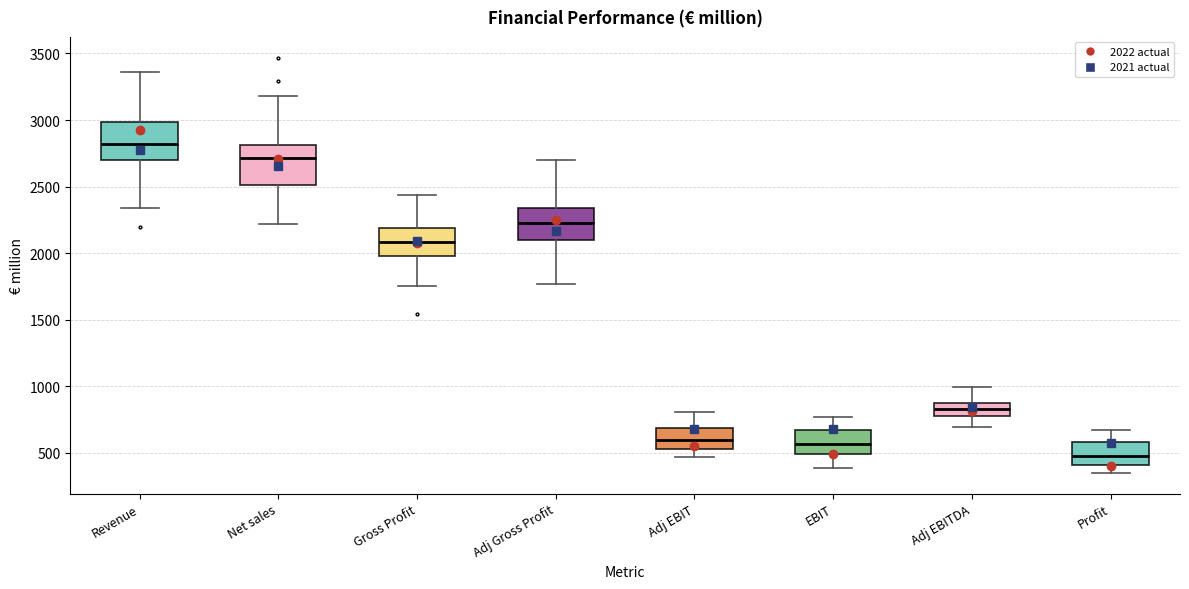

Reading left to right, read every box against the y-axis: the position of its median line, the range the box covers, and the ends of its whiskers. The values are not printed on the chart, so give them approximately, as read against the axis.

Revenue: median 2800, box 2700 to 3000, whiskers 2350 to 3350
Net sales: median 2700, box 2500 to 2800, whiskers 2200 to 3200
Gross Profit: median 2100, box 2000 to 2200, whiskers 1750 to 2450
Adj Gross Profit: median 2250, box 2100 to 2350, whiskers 1750 to 2700
Adj EBIT: median 600, box 550 to 700, whiskers 450 to 800
EBIT: median 550, box 500 to 650, whiskers 400 to 750
Adj EBITDA: median 850 (inside the box), box 800 to 850, whiskers 700 to 1000
Profit: median 500, box 400 to 600, whiskers 350 to 650